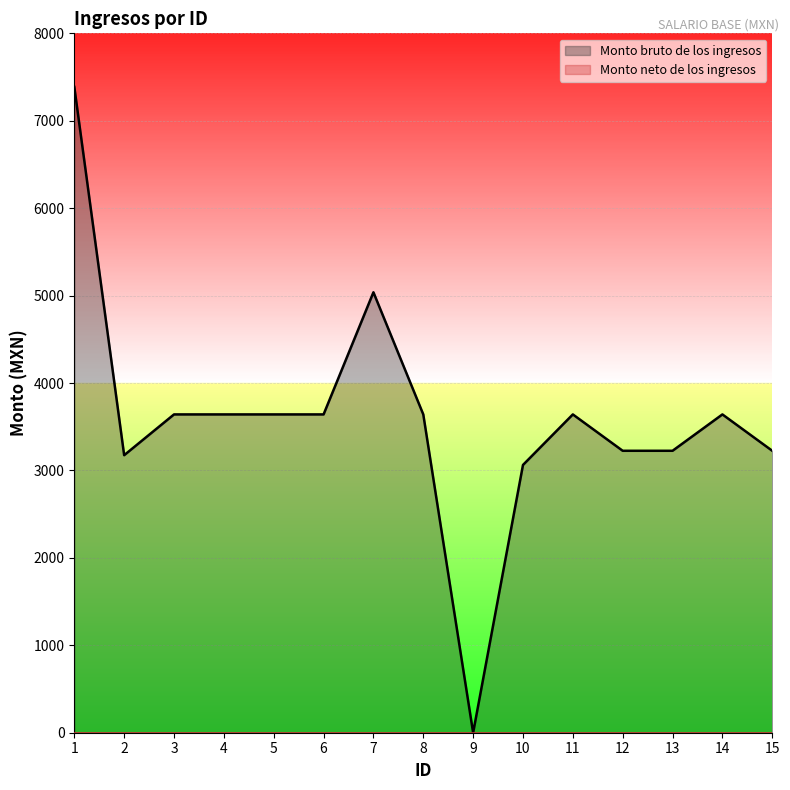

What is the sum of all values?

53824.5